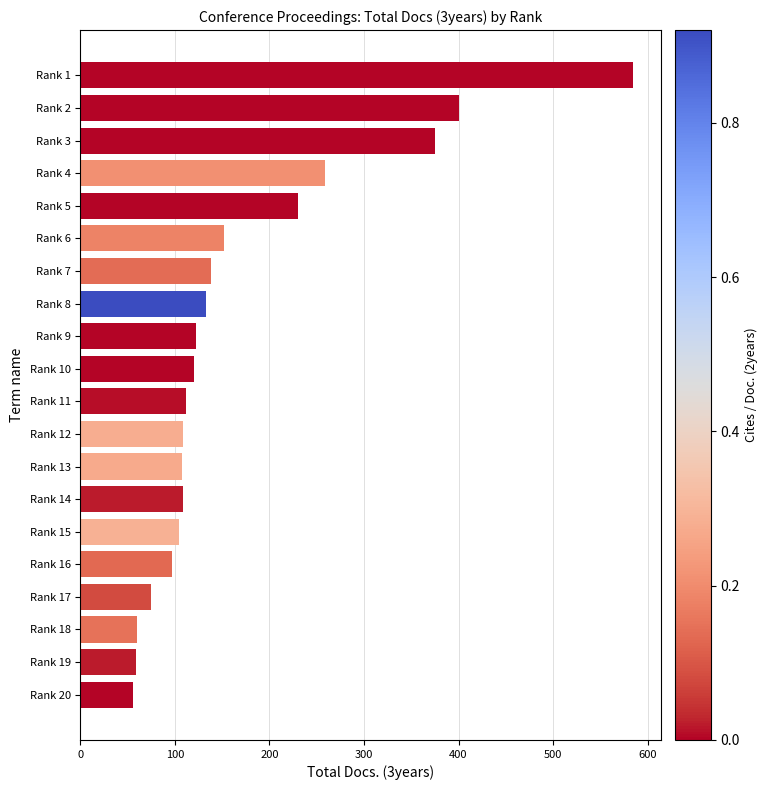

What is the average value?

170